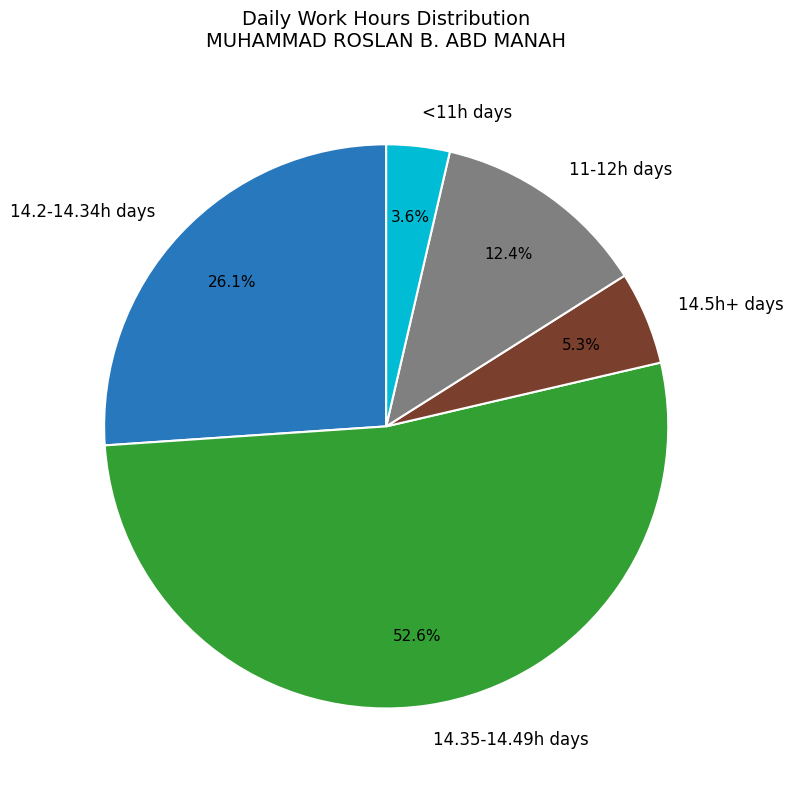

Which has a higher value, <11h days or 11-12h days?

11-12h days